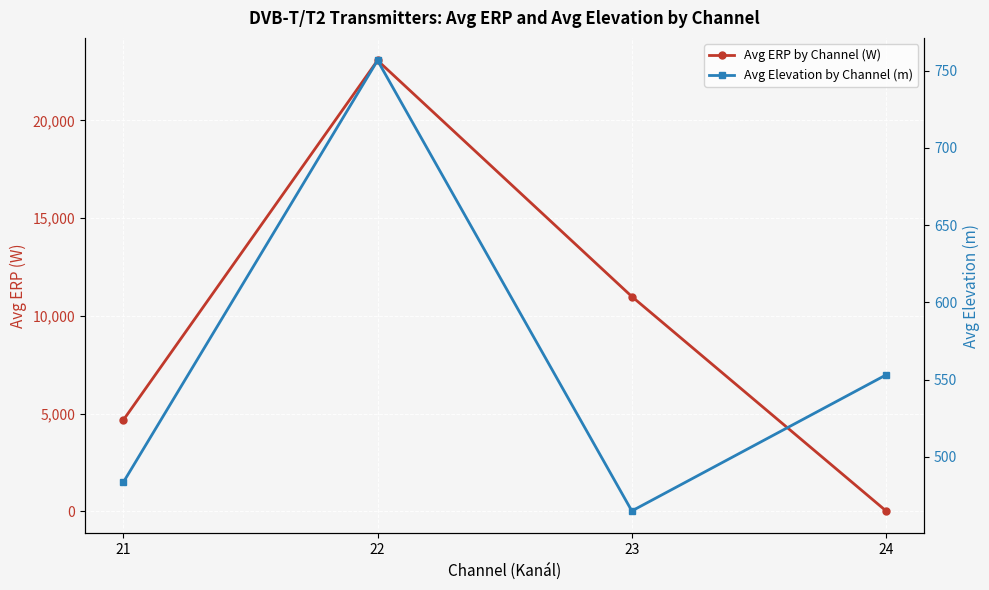

What is the sum of the Avg Elevation by Channel (m) values at 21 and 23?

948.3